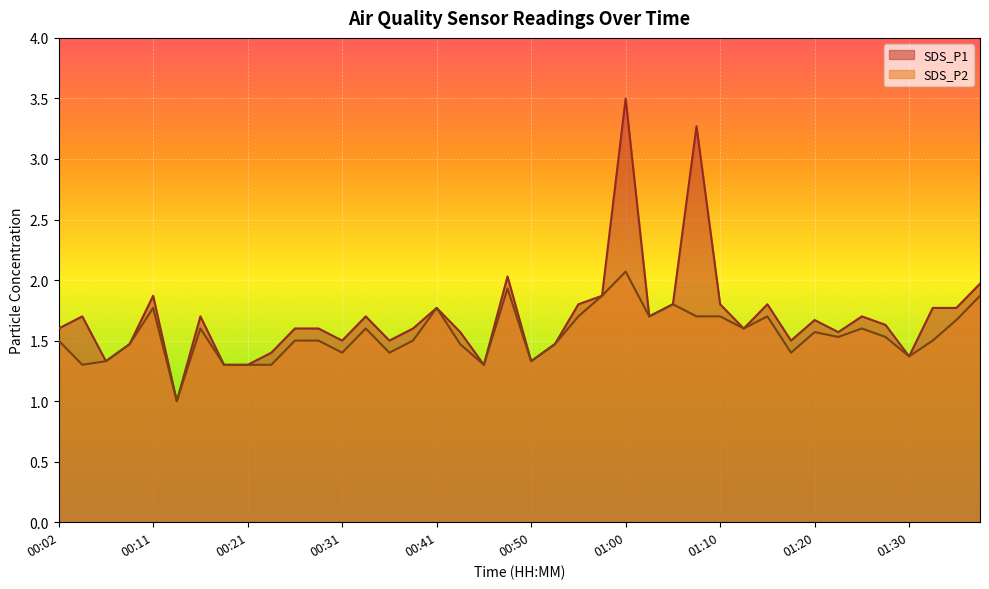

True or false: SDS_P1 and SDS_P2 cross at least once.

False